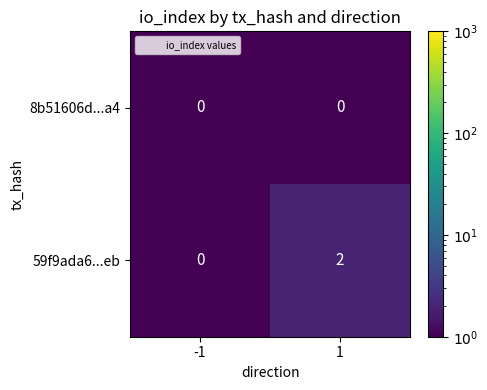

True or false: 59f9ada6...eb has a value of 1 at -1.

False